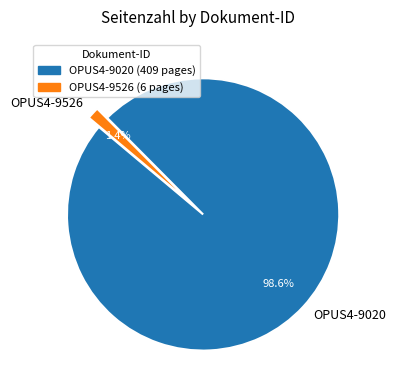

Rank the categories by value from lowest to highest.

OPUS4-9526, OPUS4-9020